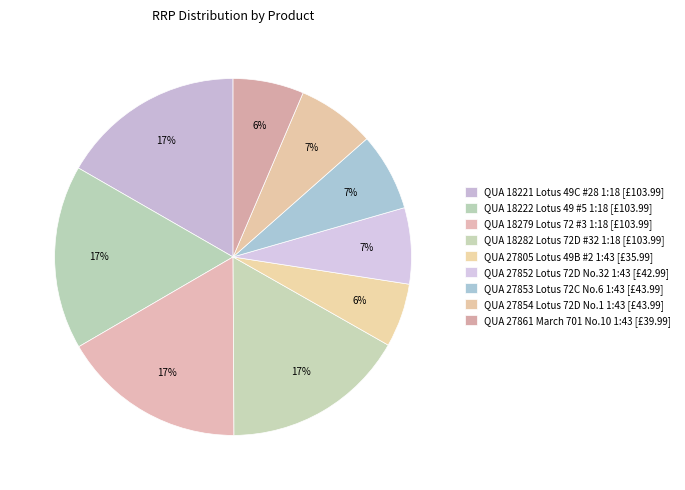

How many slices are in this pie chart?

9